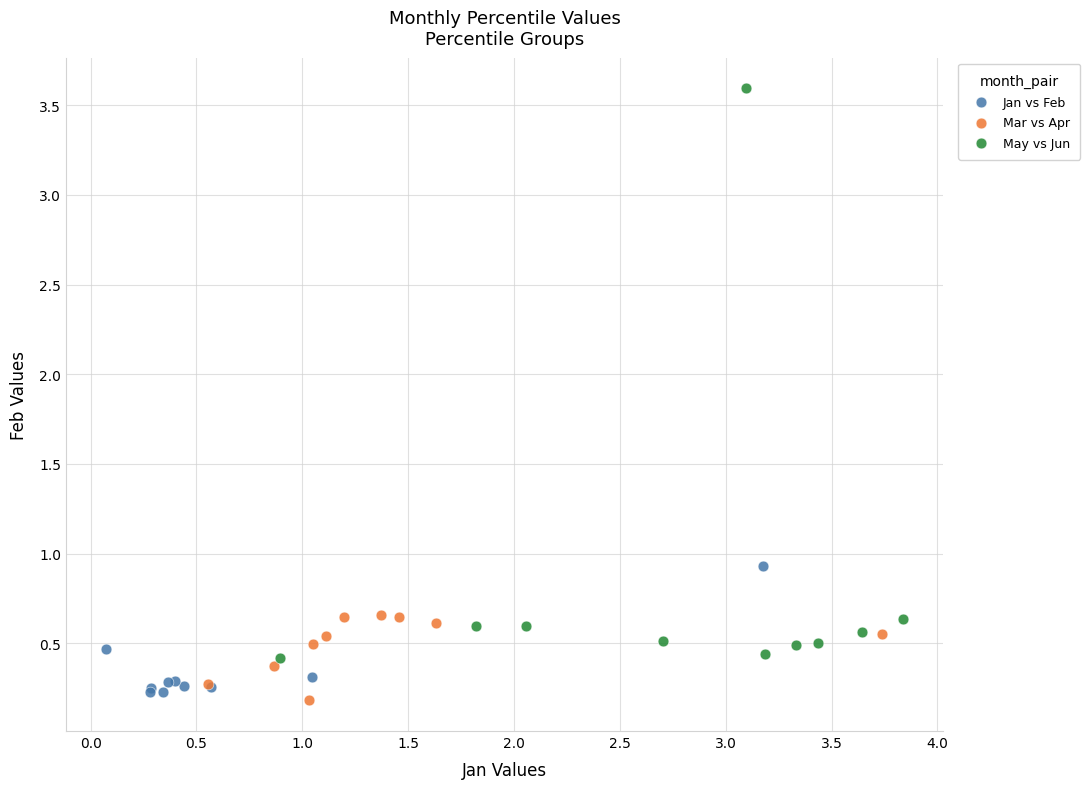

Which series contains the highest Y value?

May vs Jun